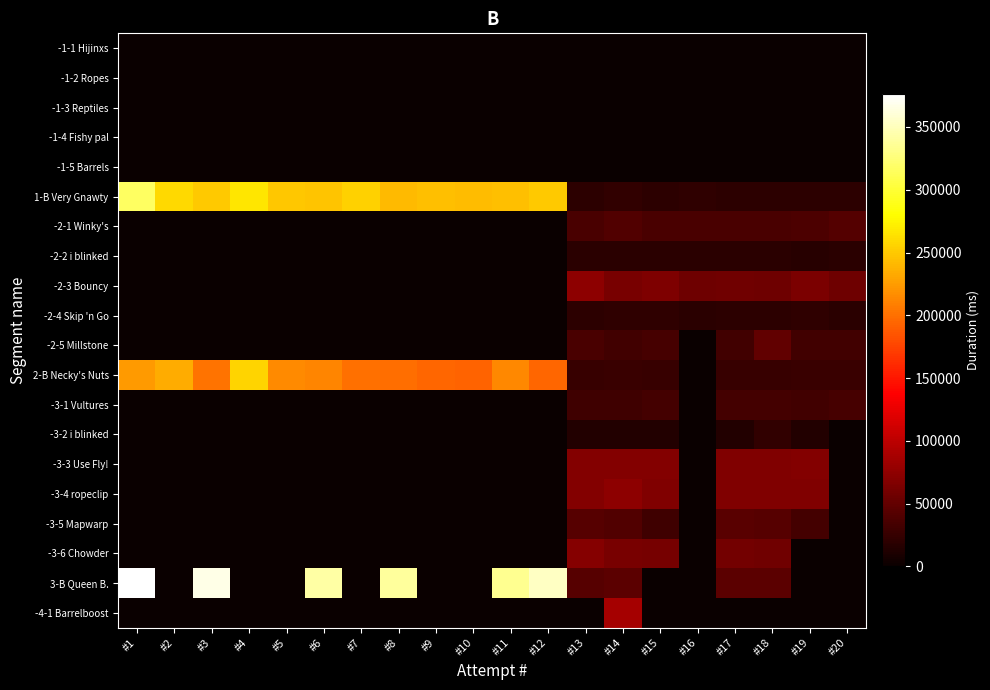

What is the greatest value displayed?

375913